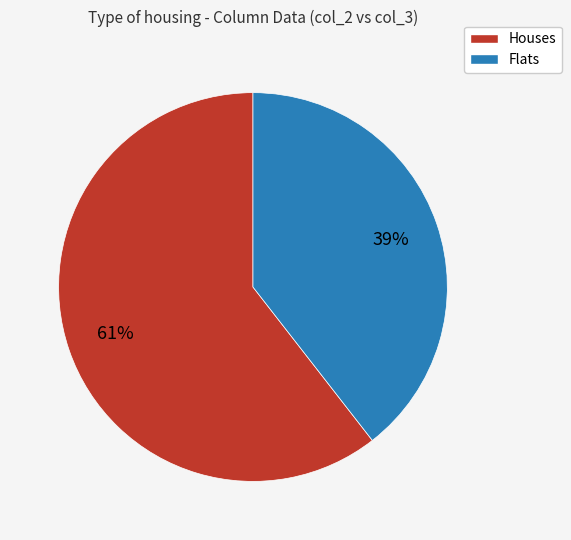

How many segments does this pie chart have?

2